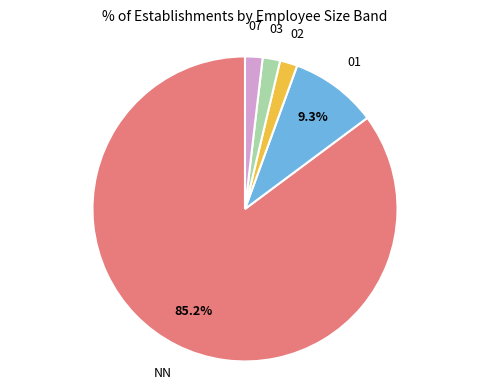

Is there a majority slice in this chart?

Yes